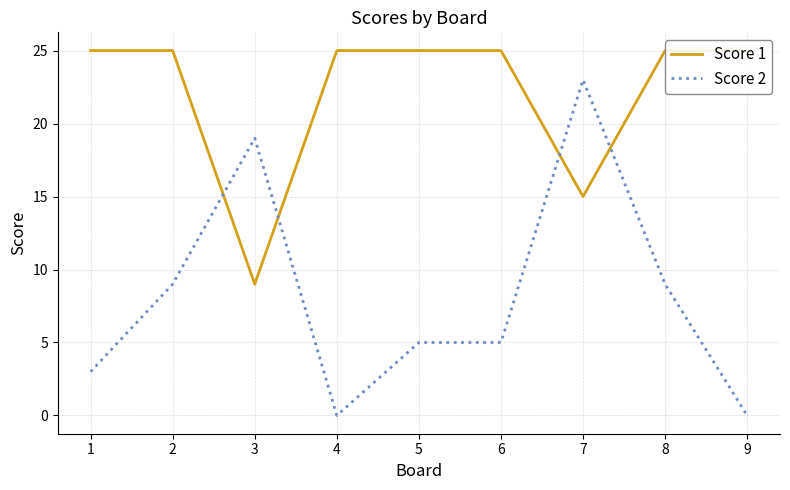

What is the difference between the second highest and minimum values in the Score 2 series?

19